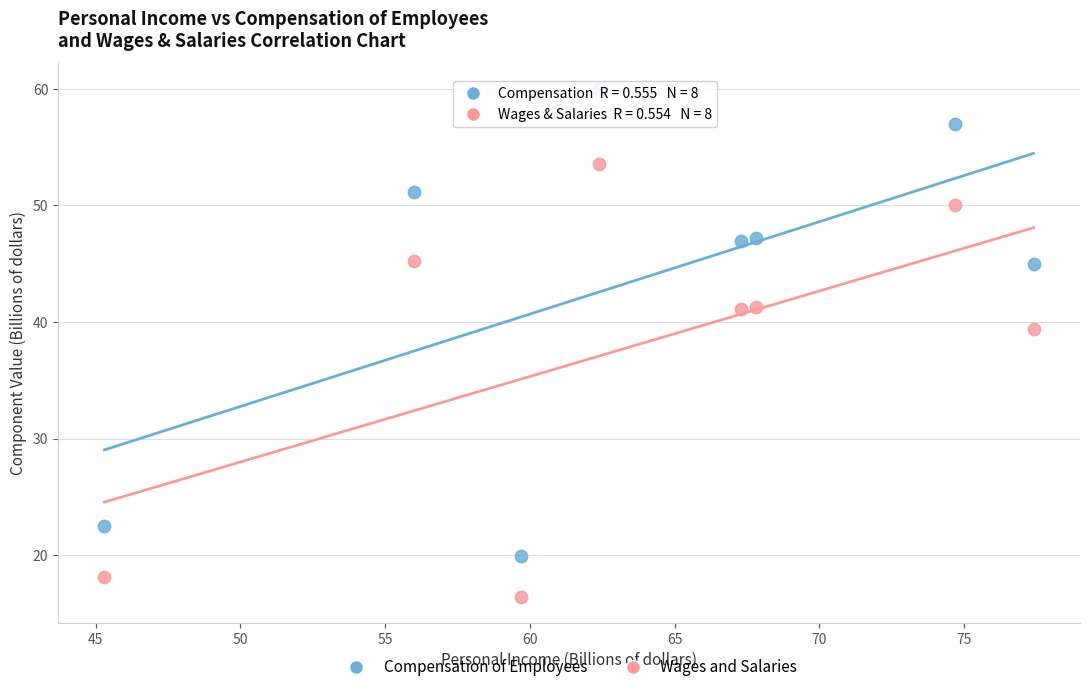

Which series has the widest spread of Y values?

Compensation of Employees